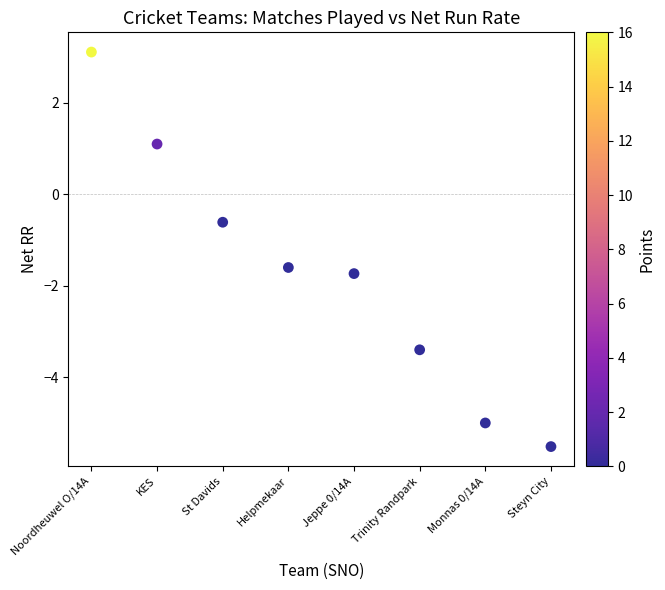

What is the range of X values (max minus min)?

7.0